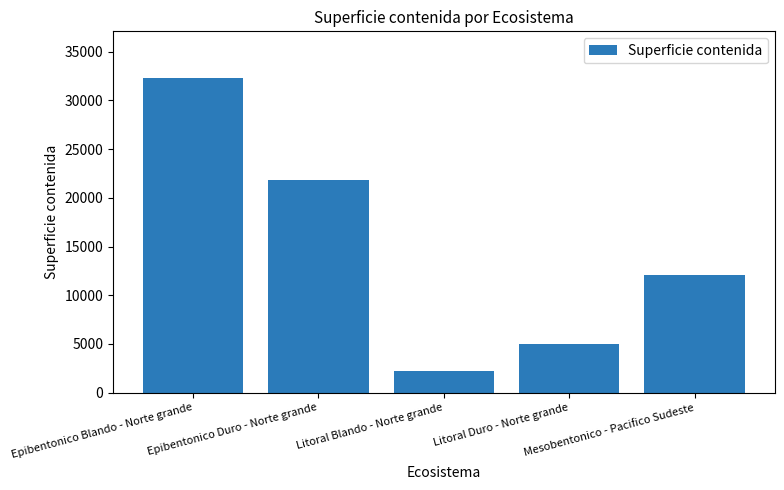

Reading left to right, extract all data points from this chart.

32259.8	21843.3	2199.4	5033.6	12055.8